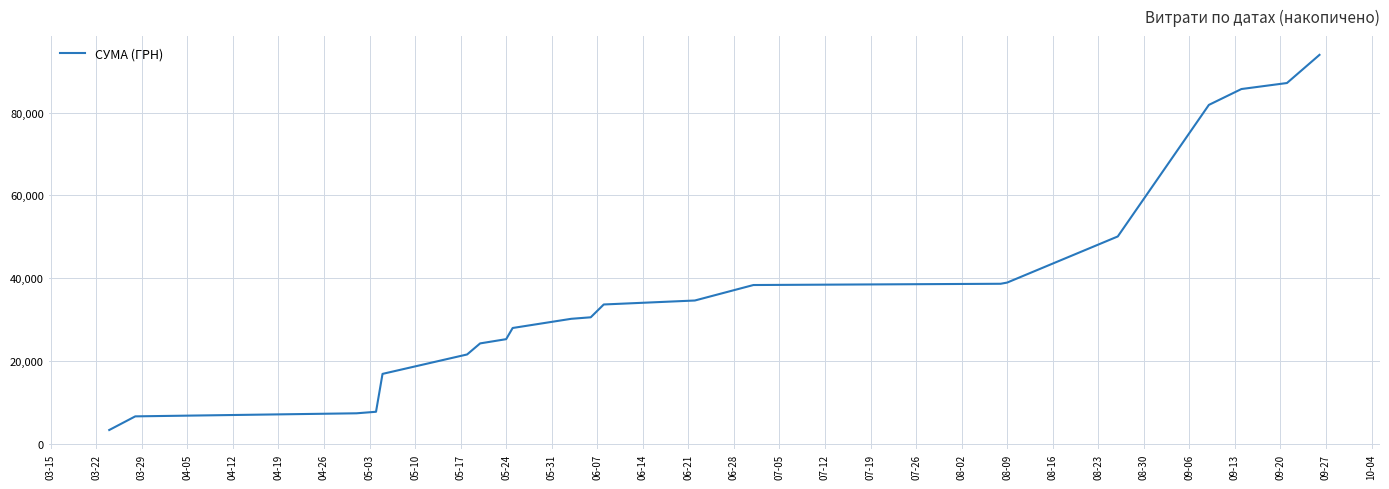

What is the difference between the maximum and minimum values?

90633.9